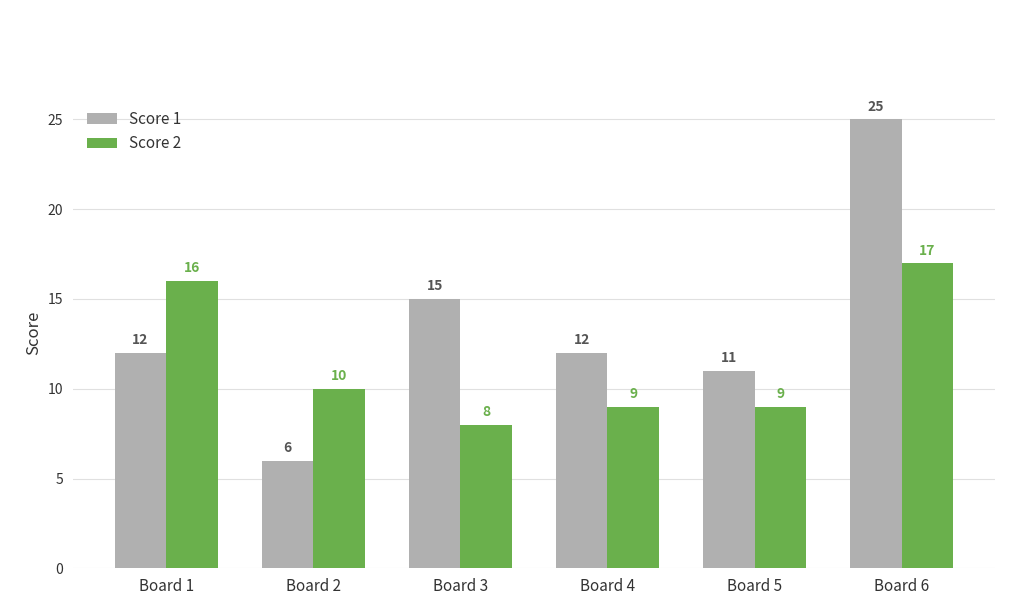

At which category does the chart reach its minimum across all series?

Board 2